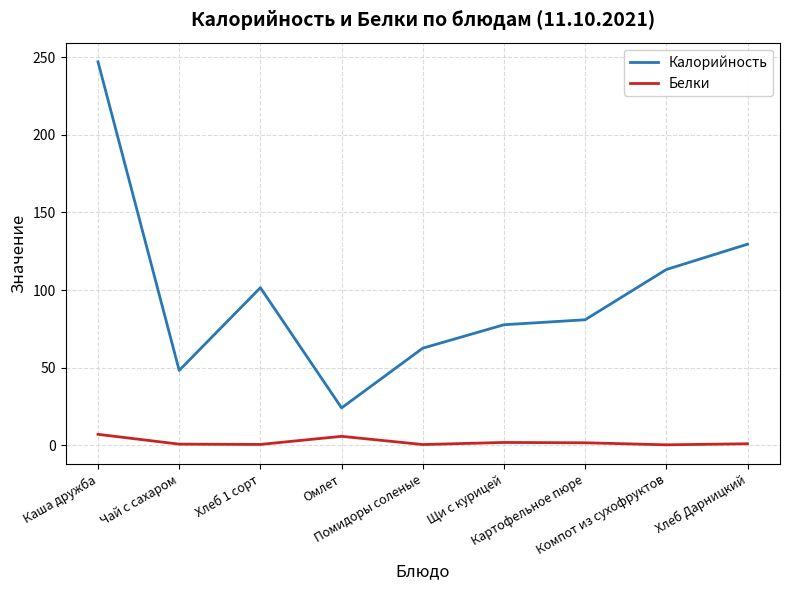

What are all the series names shown in the legend?

Калорийность, Белки